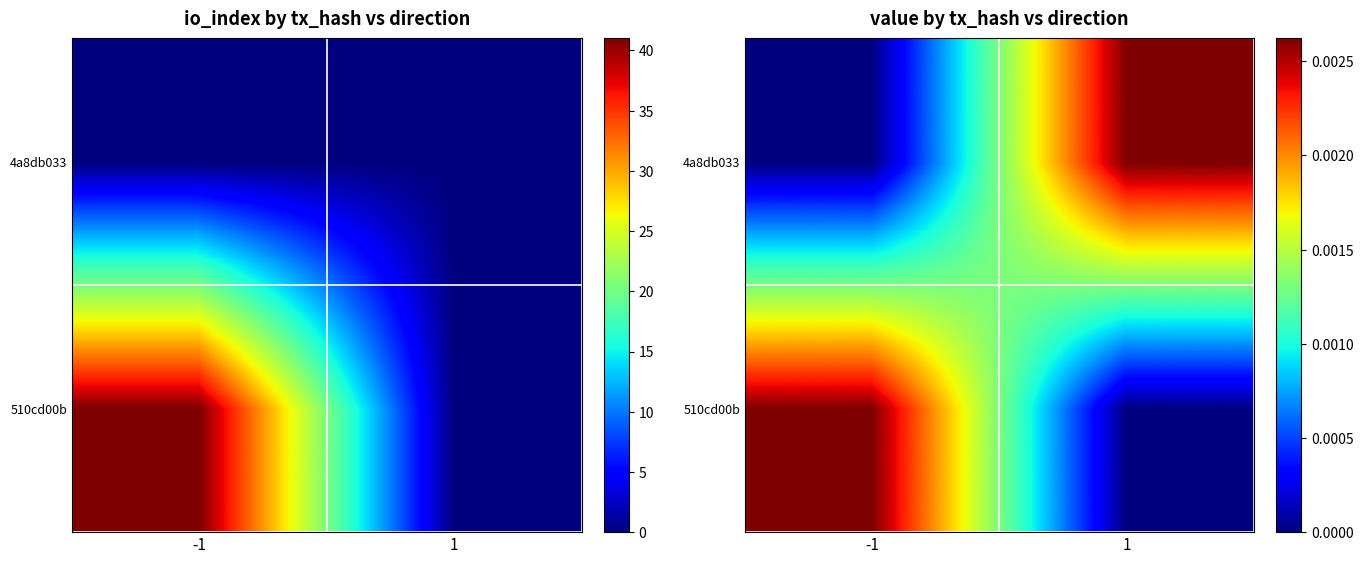

Which has a higher value, -1 or 1?

-1